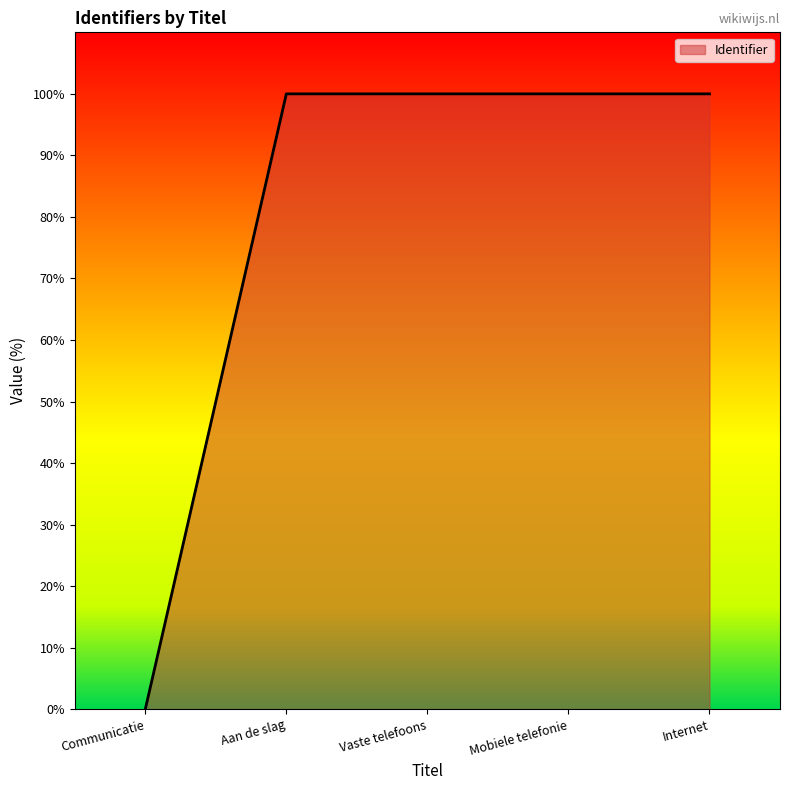

Is it true that the value at Internet is 100.0?

True